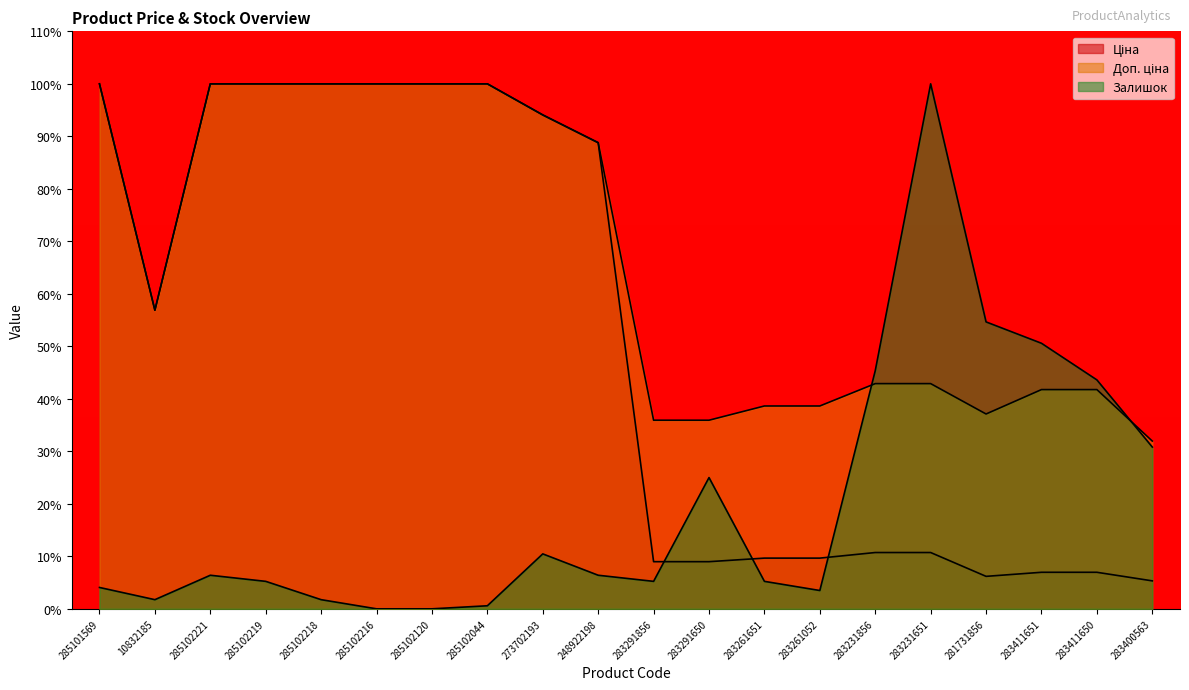

What is the total value across all series at 283411651?

99.3